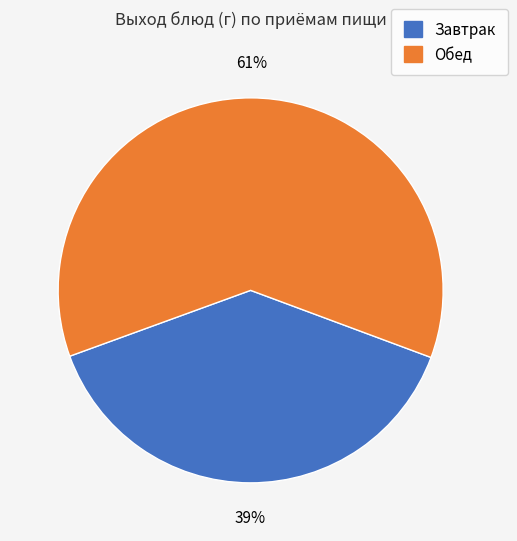

Does any single category account for the majority?

Yes